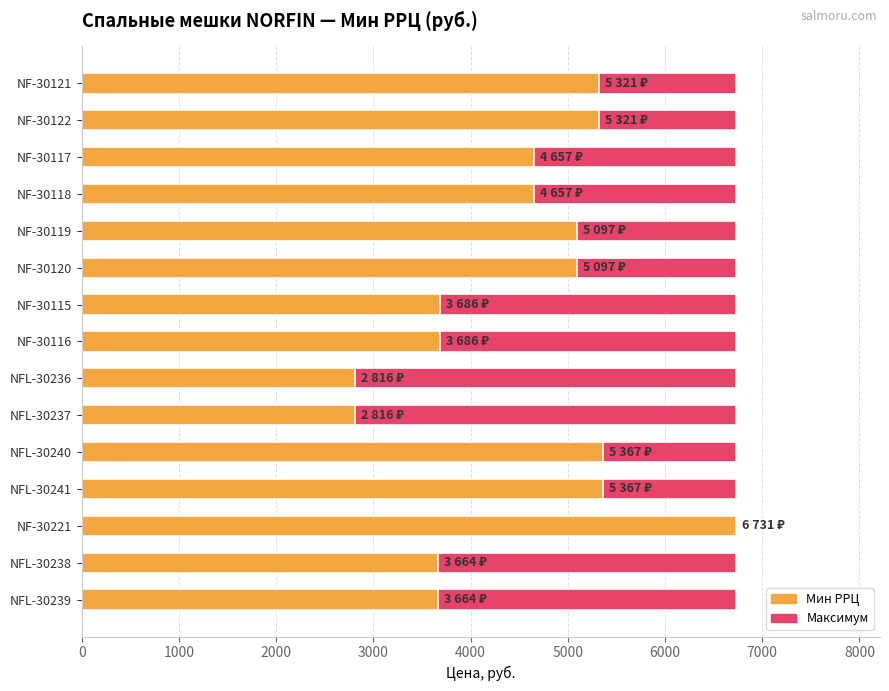

Which series has the largest total across all categories?

Мин РРЦ